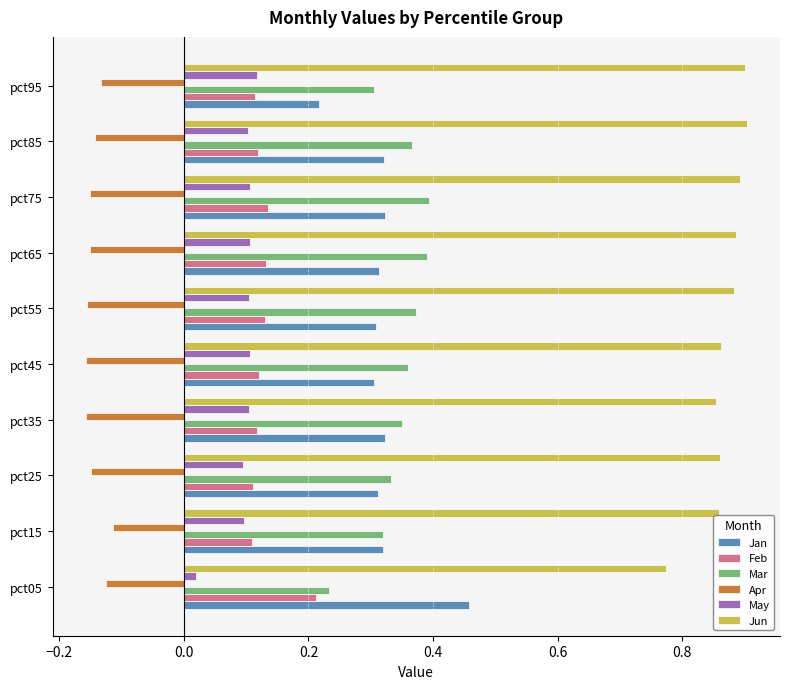

Where is Jun nearest to the value 0?

pct05